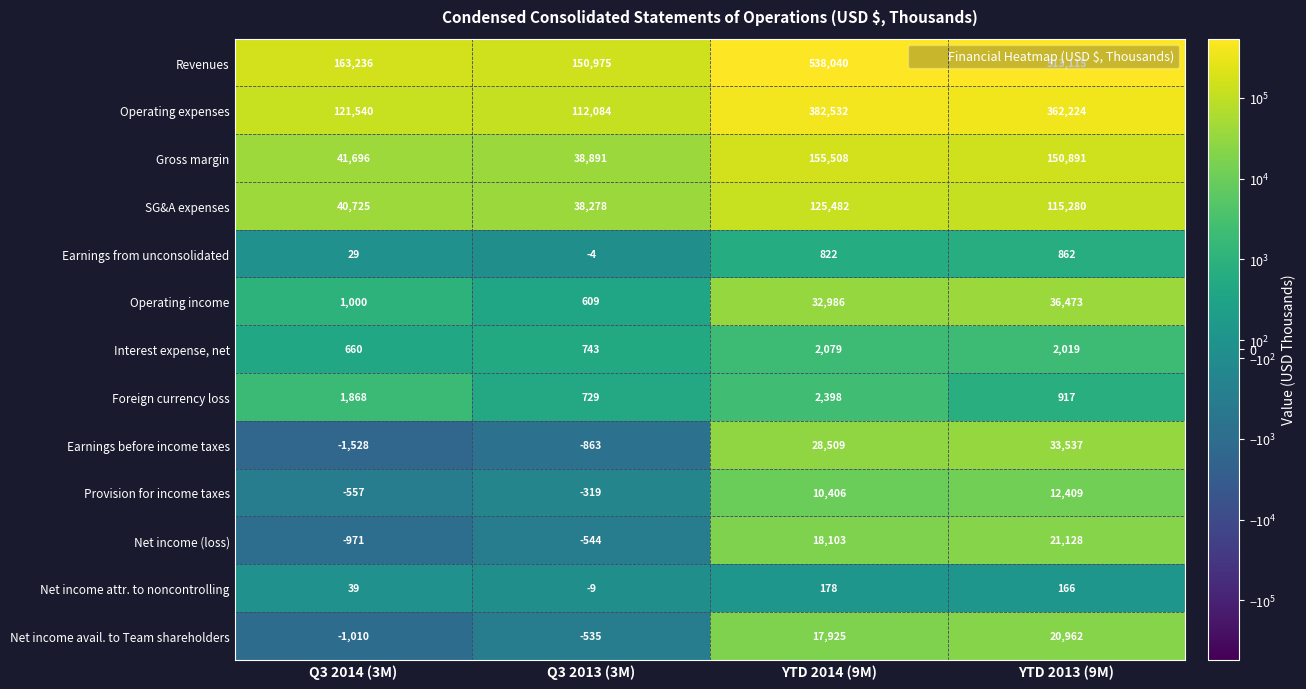

Which category has the highest value in the Net income attr. to noncontrolling series?

YTD 2014 (9M)